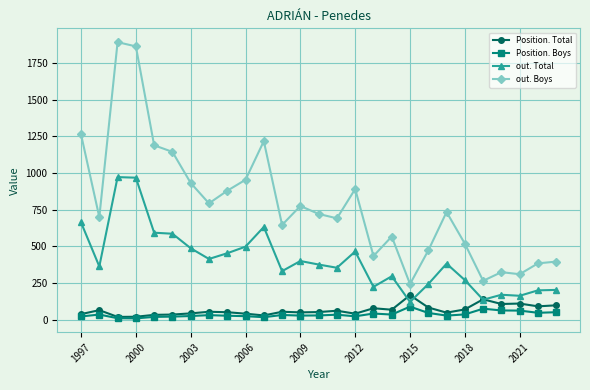

What is the average value of the out. Boys series?

784